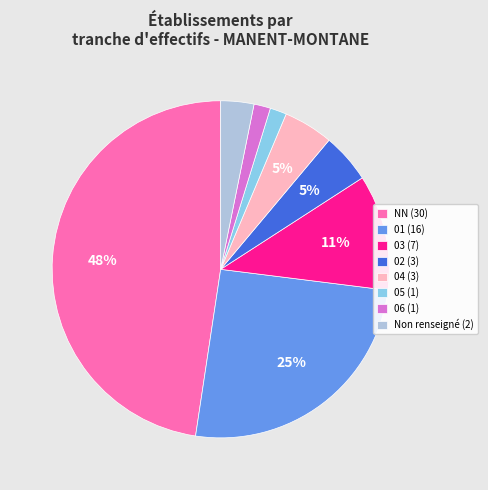

Is there any slice that represents more than half of the pie?

No